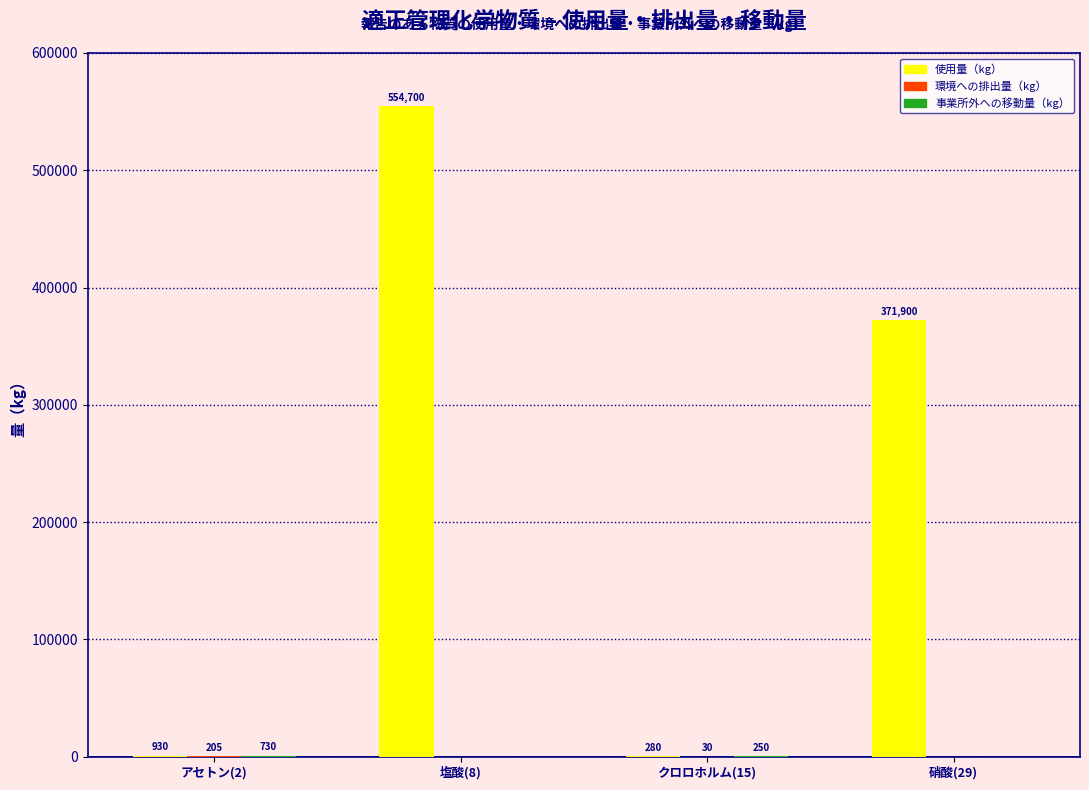

What is the total value across all series at 塩酸(8)?

554700